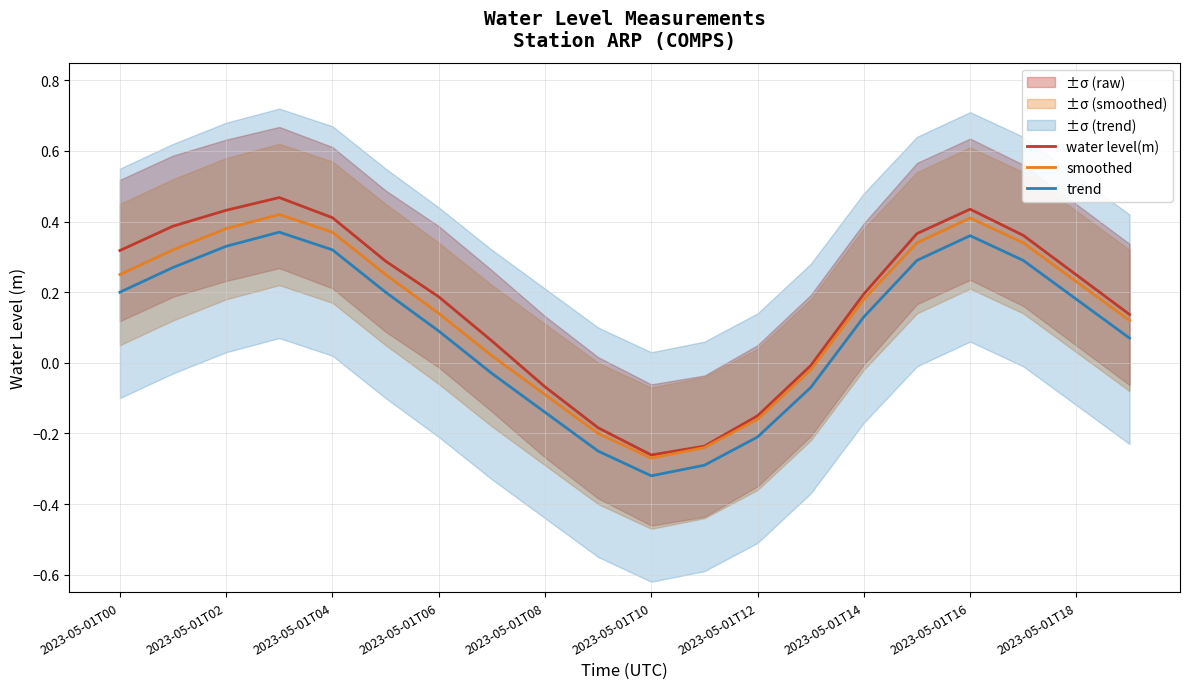

True or false: trend has a value of -0.1 at 2023-05-01T10.

False